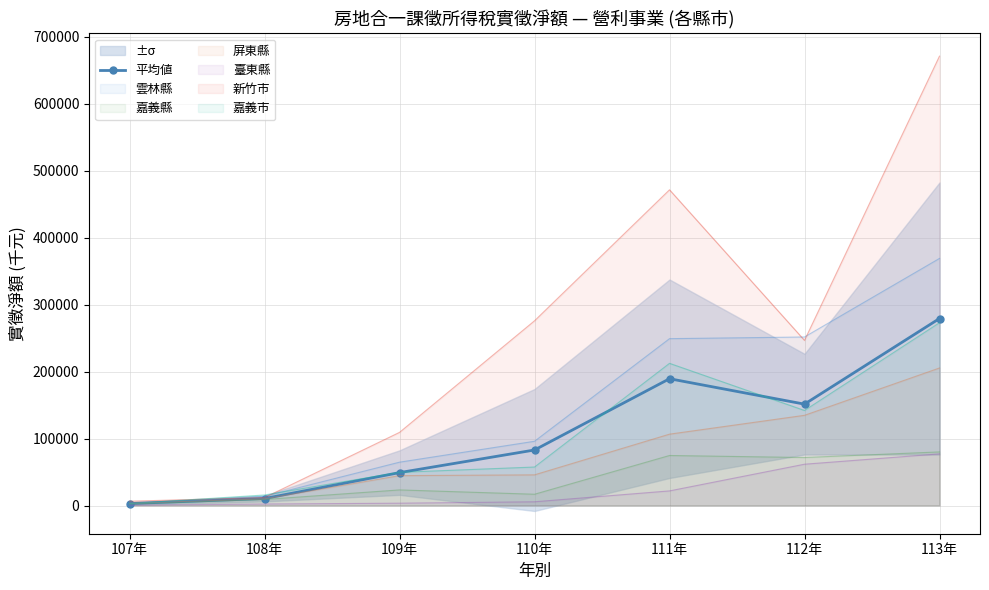

Which label corresponds to the smallest value in the chart?

107年